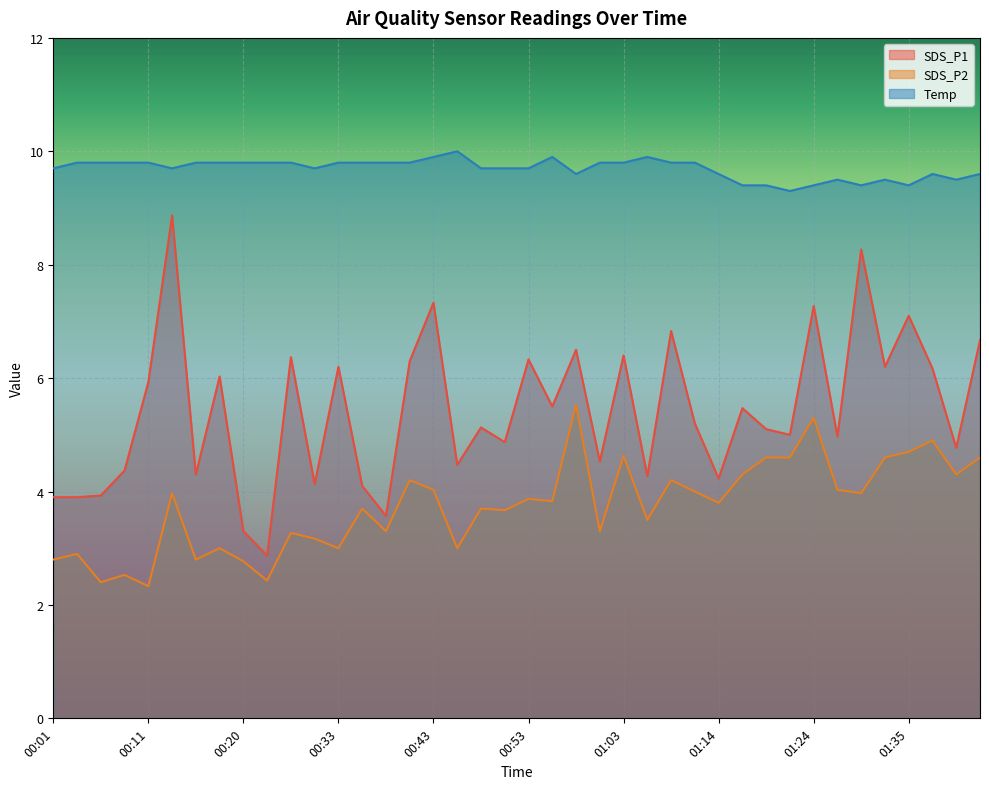

What is the value of the SDS_P2 point at the 5th from the left?

2.3